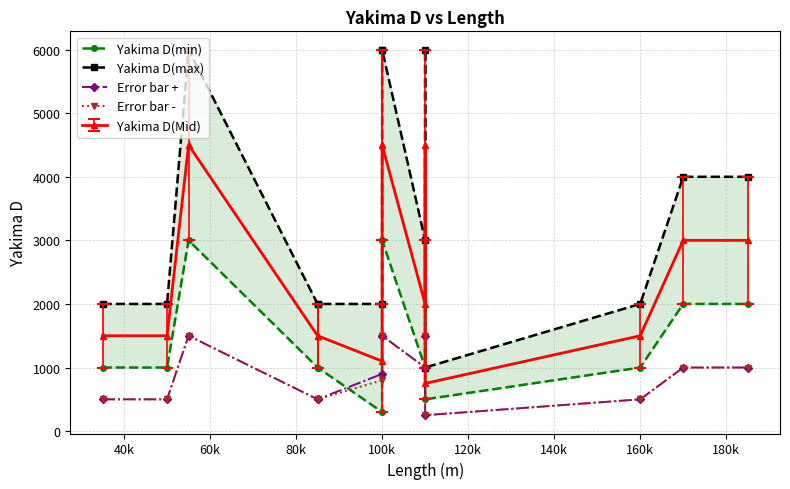

Which label corresponds to the largest value in the chart?

60k